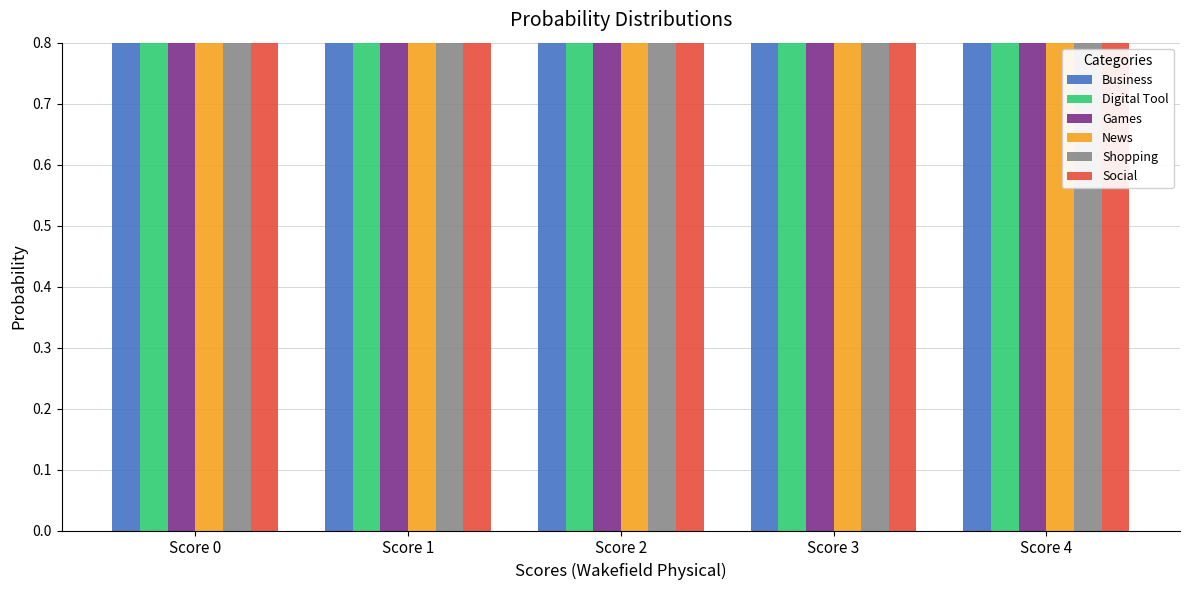

At how many categories does at least one series exceed 6?

2